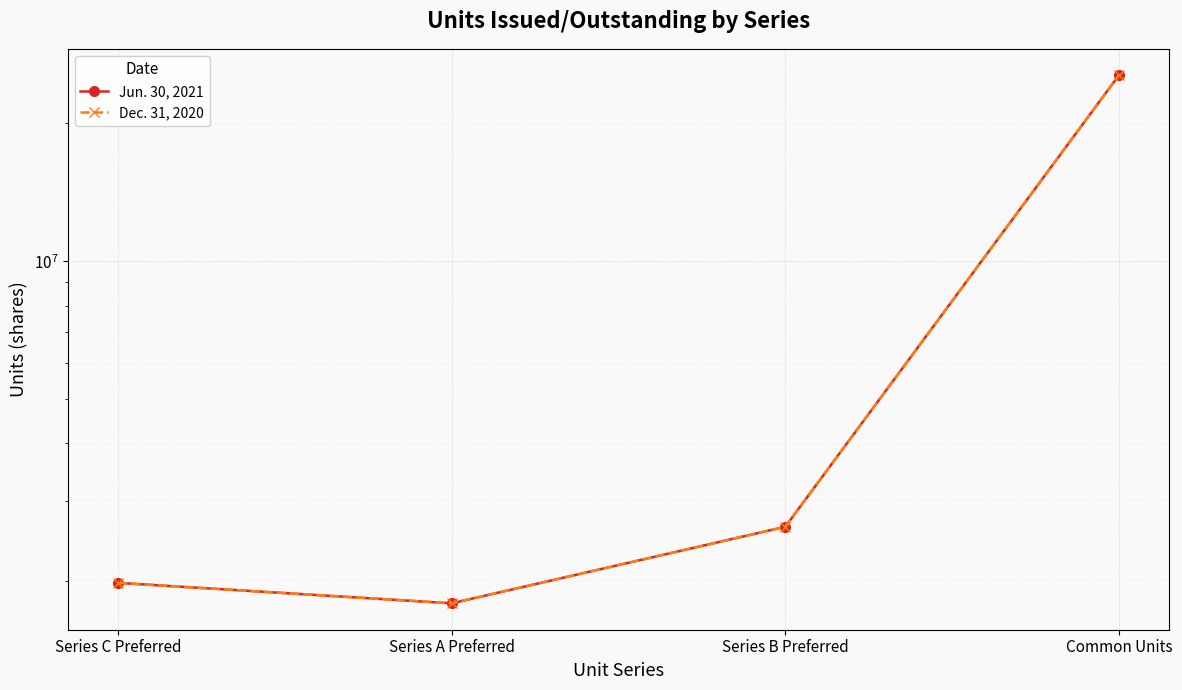

True or false: Jun. 30, 2021 and Dec. 31, 2020 intersect in this chart.

False